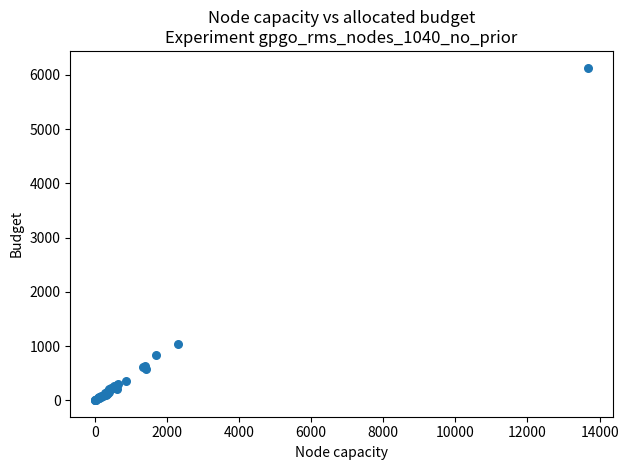

What Y value in the scatter plot is closest to 3069?

1036